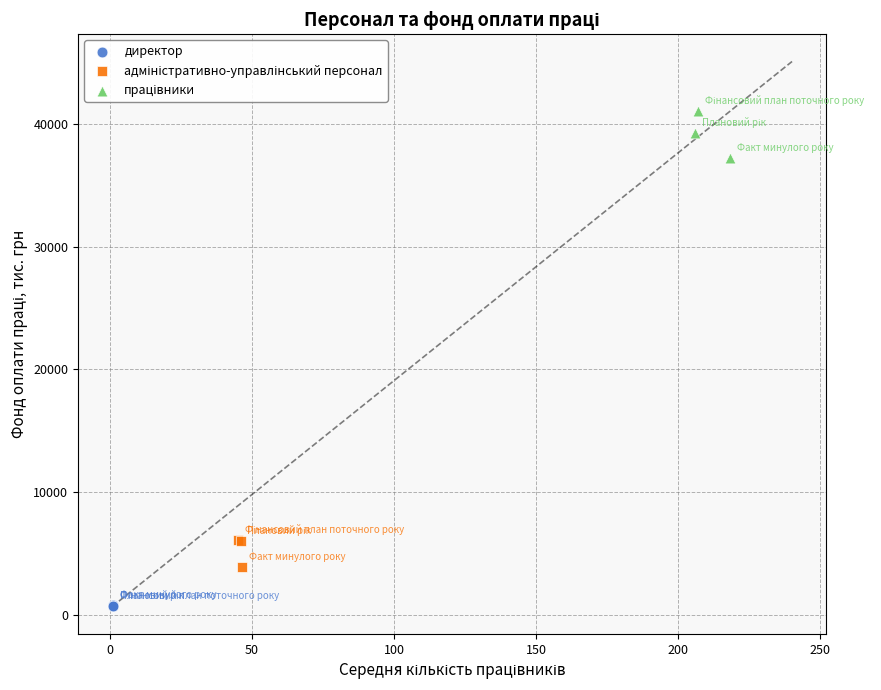

Which series contains the lowest Y value?

директор